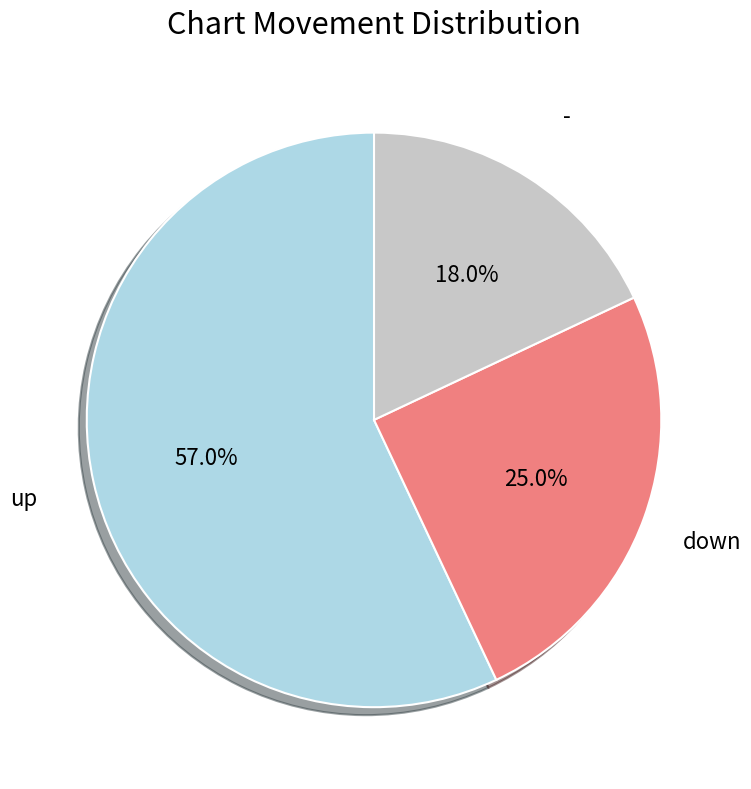

Count the number of slices in the pie.

3